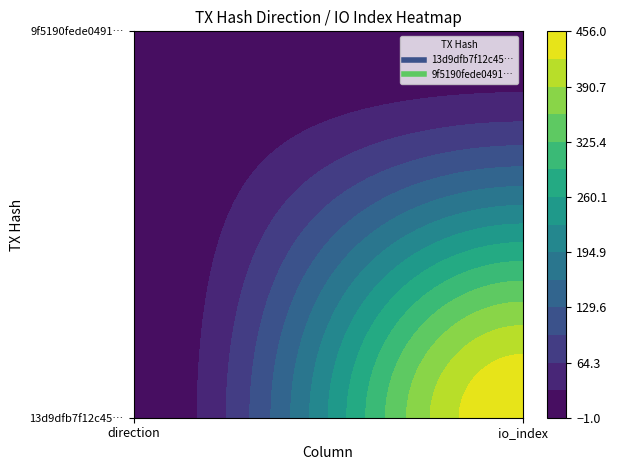

What is the total value across all series at 1?

457